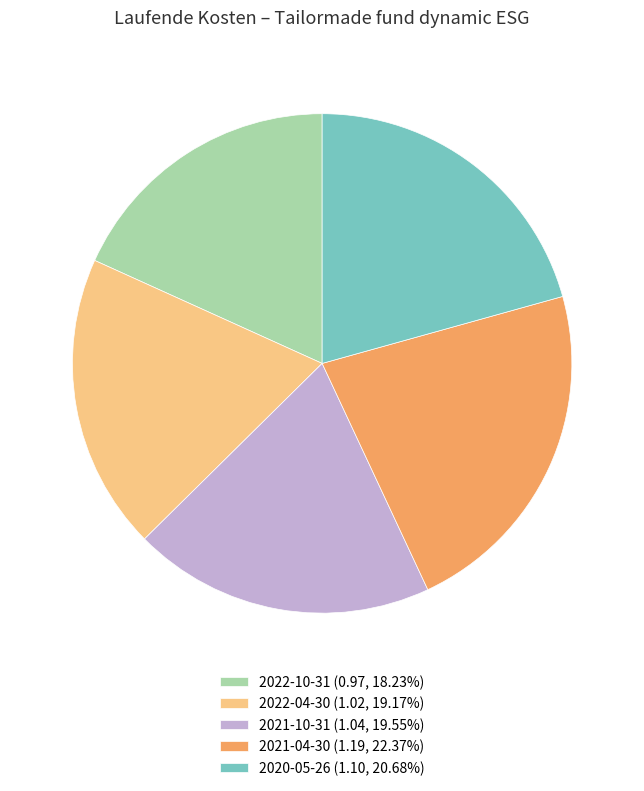

Does any single category account for the majority?

No